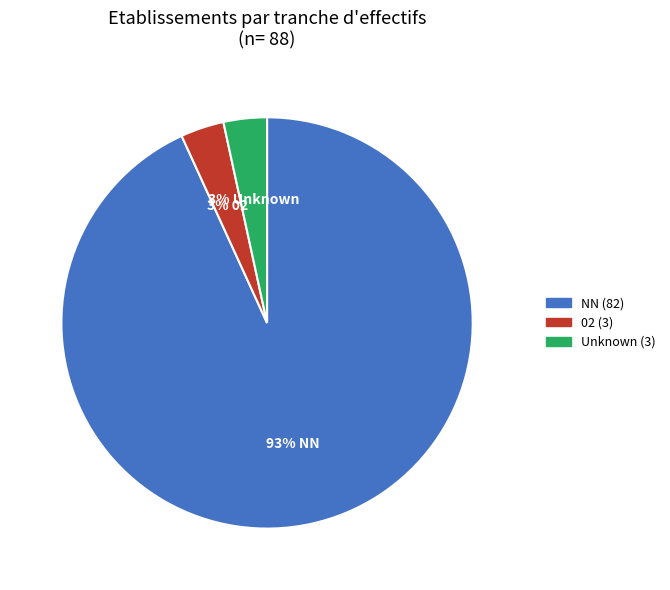

Is there any slice that represents more than half of the pie?

Yes